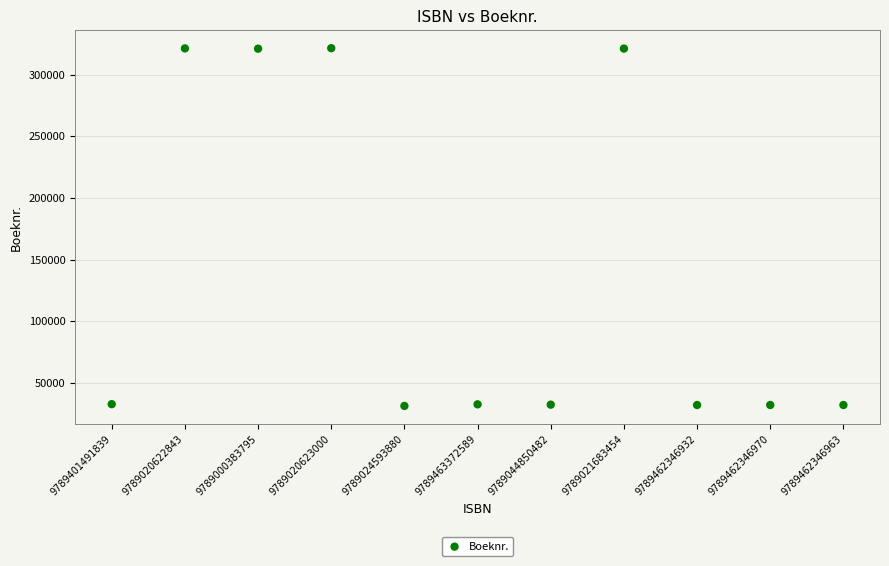

What is the range of Y values (max minus min)?

290002